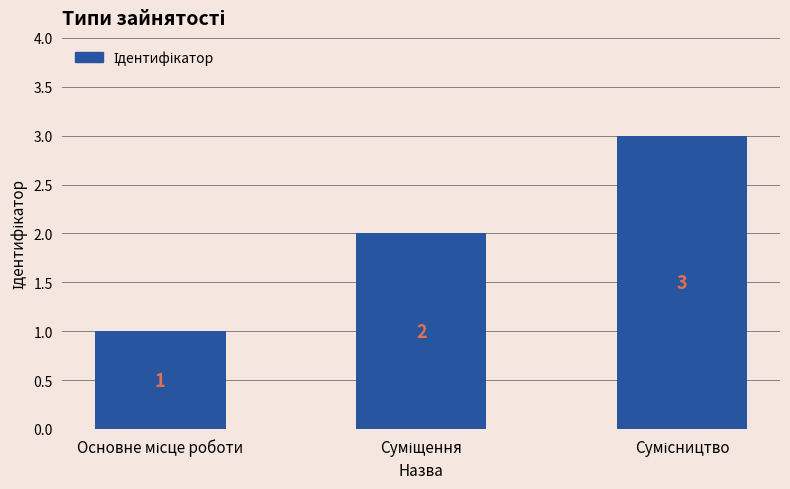

Reading right to left, extract all data points from this chart.

3	2	1